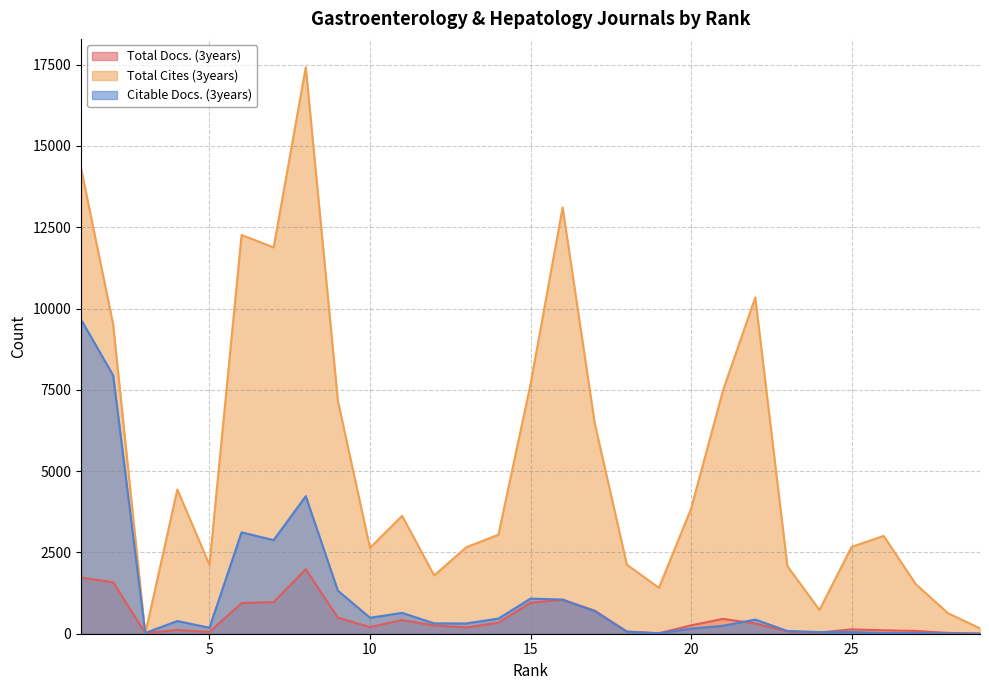

At 8, list the series in order from largest to smallest.

Total Cites (3years), Citable Docs. (3years), Total Docs. (3years)